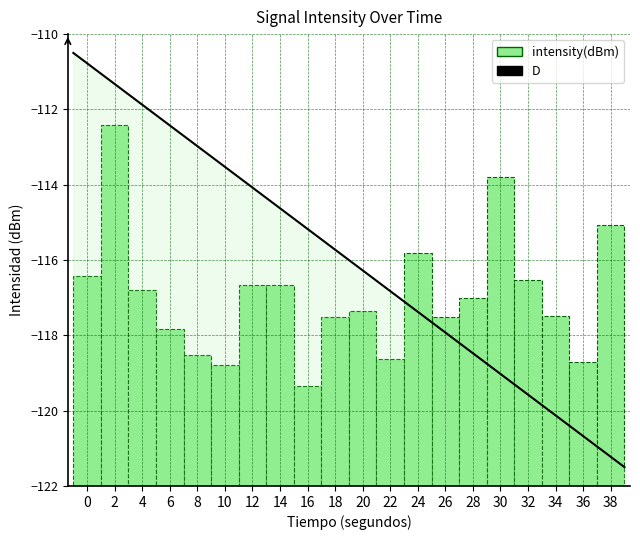

Does the chart display data point markers on the line(s)?

No